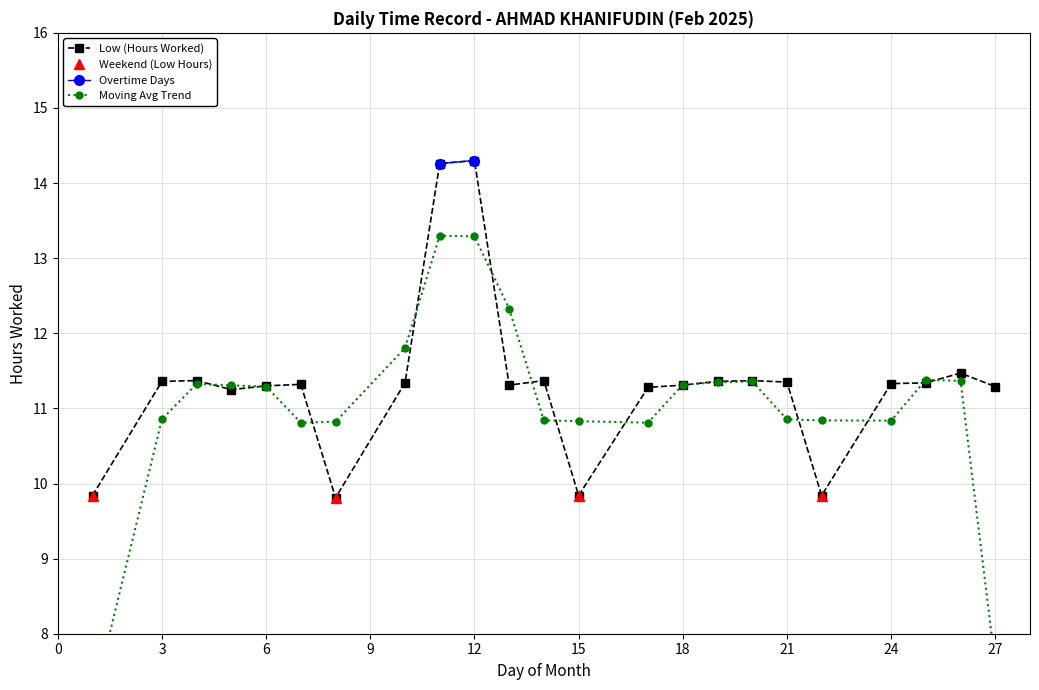

Between 1 and 8, which is larger?

1